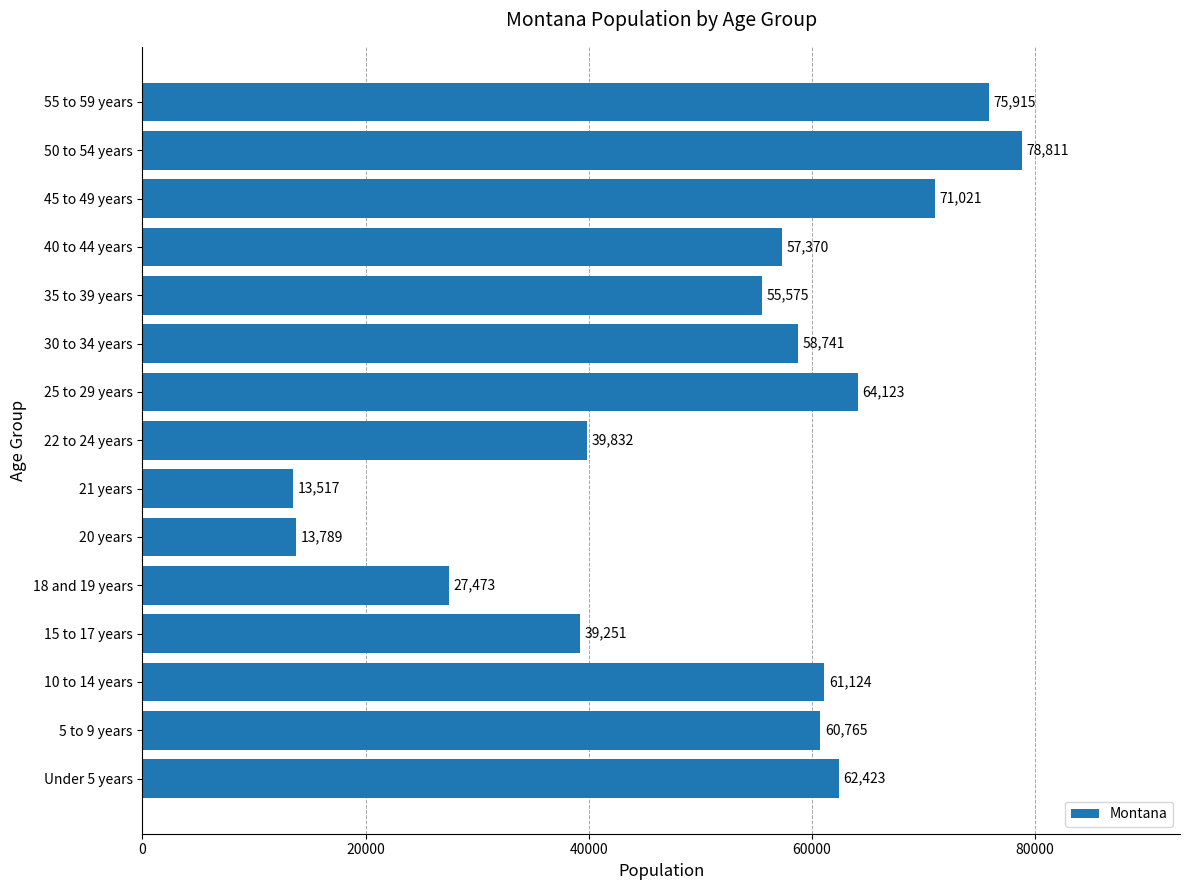

How many values are below 58741?

7